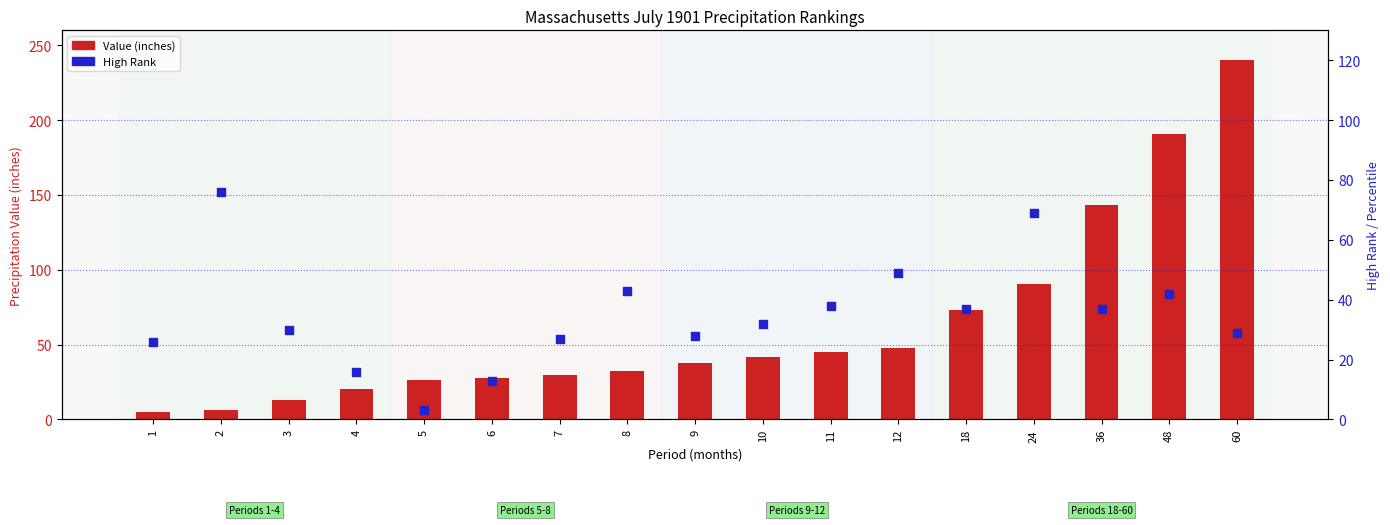

Which series reaches the maximum Y coordinate?

Value